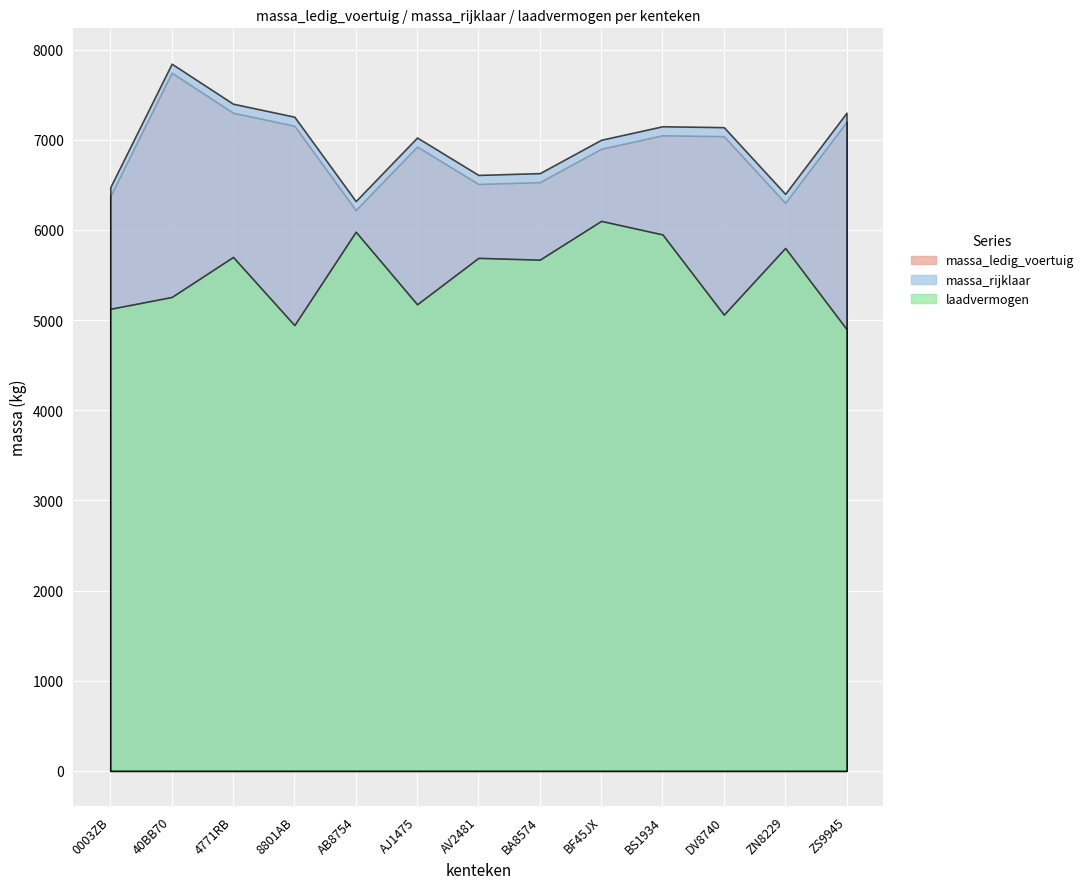

Rank the series by their maximum value, from lowest to highest.

laadvermogen, massa_ledig_voertuig, massa_rijklaar